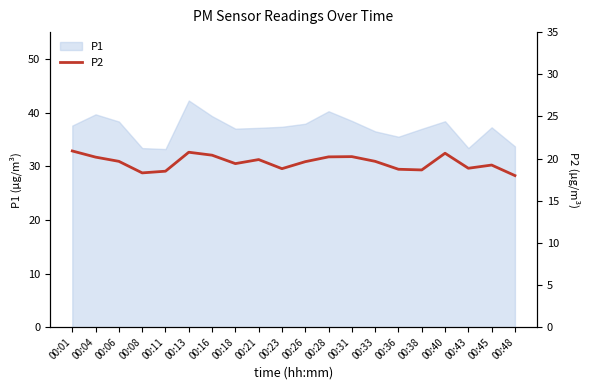

What is the change in value from 00:08 to 00:21?

+1.6